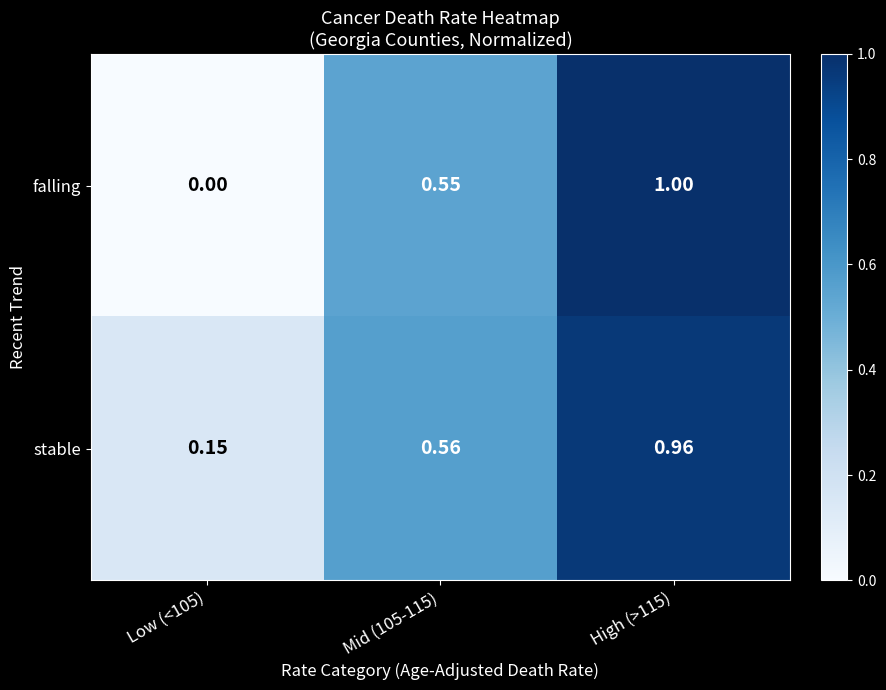

Count the number of categories in the chart.

3